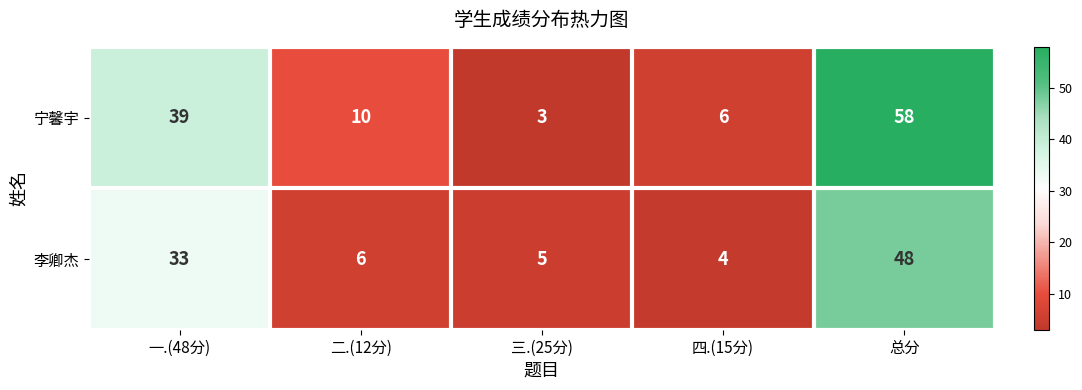

At which label is 宁馨宇 closest to 30?

一.(48分)